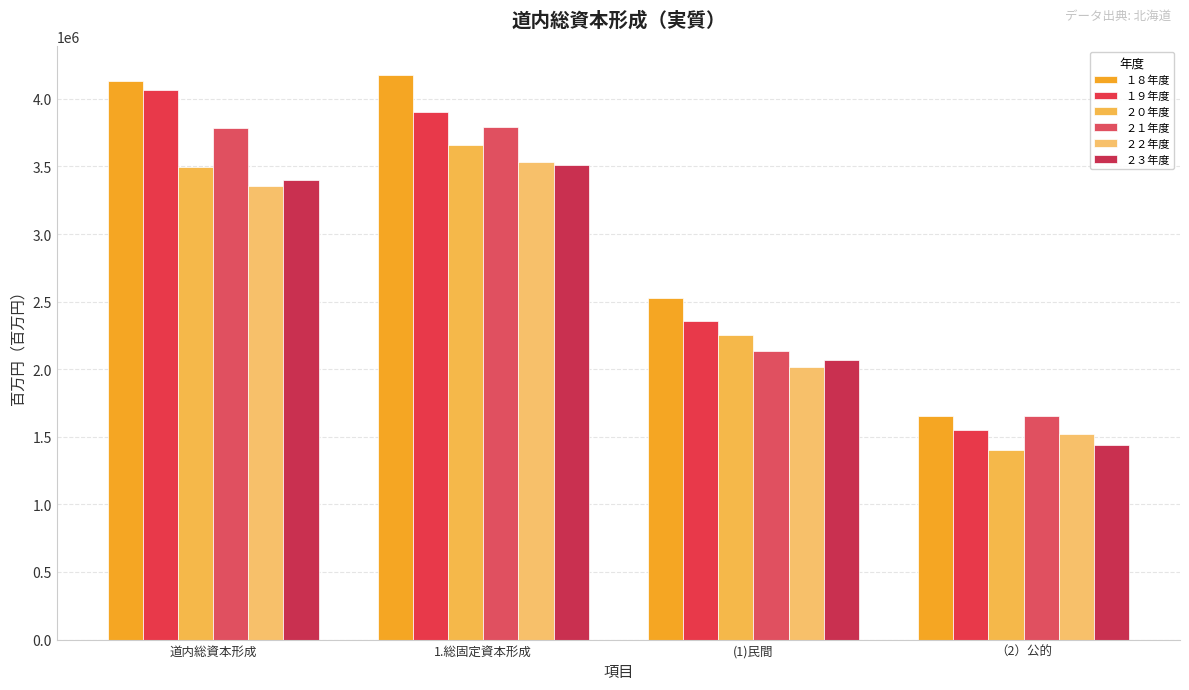

At which label does ２０年度 first exceed 3498626?

道内総資本形成